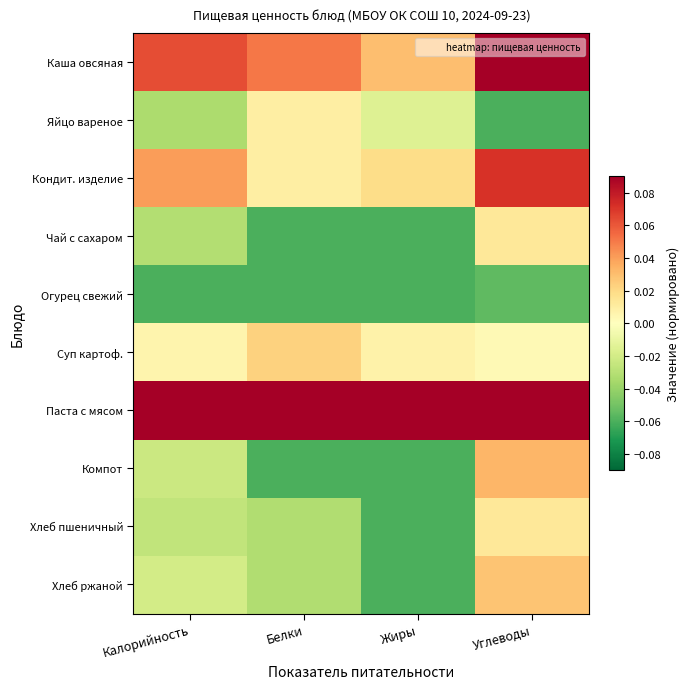

Reading left to right, transcribe all the data shown in this chart.

Каша овсяная: Калорийность=0.1	Белки=0.1	Жиры=0.0	Углеводы=0.1
Яйцо вареное: Калорийность=-0.0	Белки=0.0	Жиры=-0.0	Углеводы=-0.1
Кондит. изделие: Калорийность=0.0	Белки=0.0	Жиры=0.0	Углеводы=0.1
Чай с сахаром: Калорийность=-0.0	Белки=-0.1	Жиры=-0.1	Углеводы=0.0
Огурец свежий: Калорийность=-0.1	Белки=-0.1	Жиры=-0.1	Углеводы=-0.1
Суп картоф.: Калорийность=0.0	Белки=0.0	Жиры=0.0	Углеводы=0.0
Паста с мясом: Калорийность=0.1	Белки=0.1	Жиры=0.1	Углеводы=0.1
Компот: Калорийность=-0.0	Белки=-0.1	Жиры=-0.1	Углеводы=0.0
Хлеб пшеничный: Калорийность=-0.0	Белки=-0.0	Жиры=-0.1	Углеводы=0.0
Хлеб ржаной: Калорийность=-0.0	Белки=-0.0	Жиры=-0.1	Углеводы=0.0